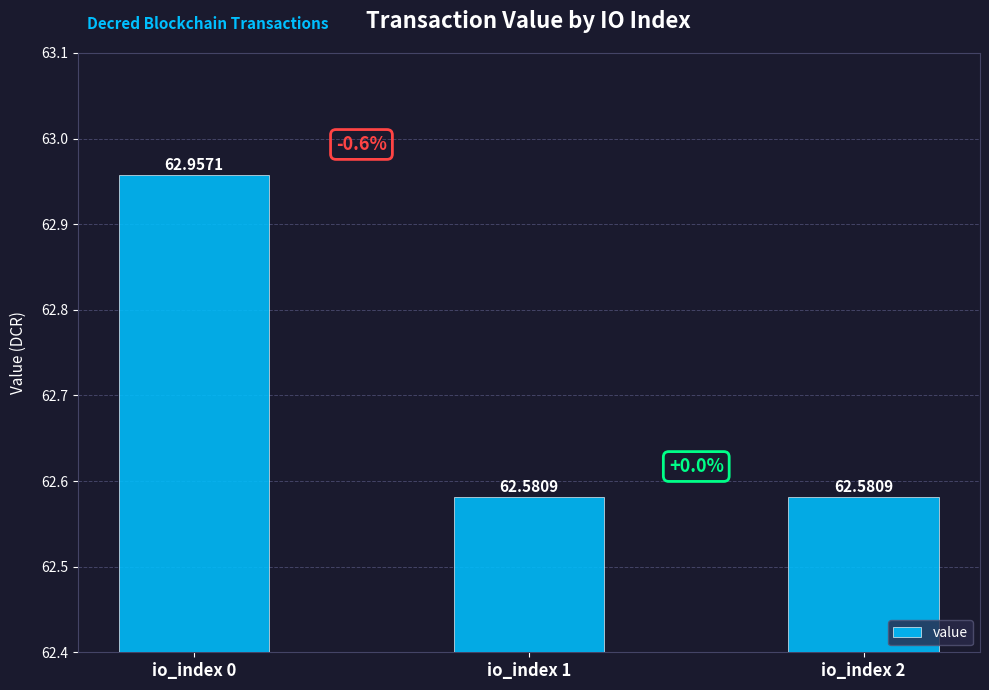

At which category does the chart reach its peak across all series?

io_index 0